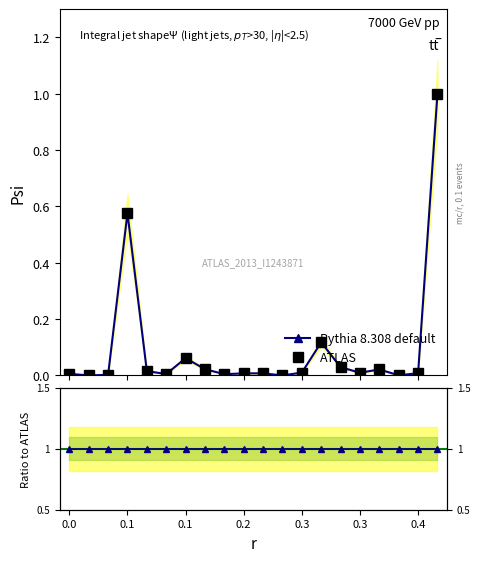

What is the average value of the ATLAS series?

0.1